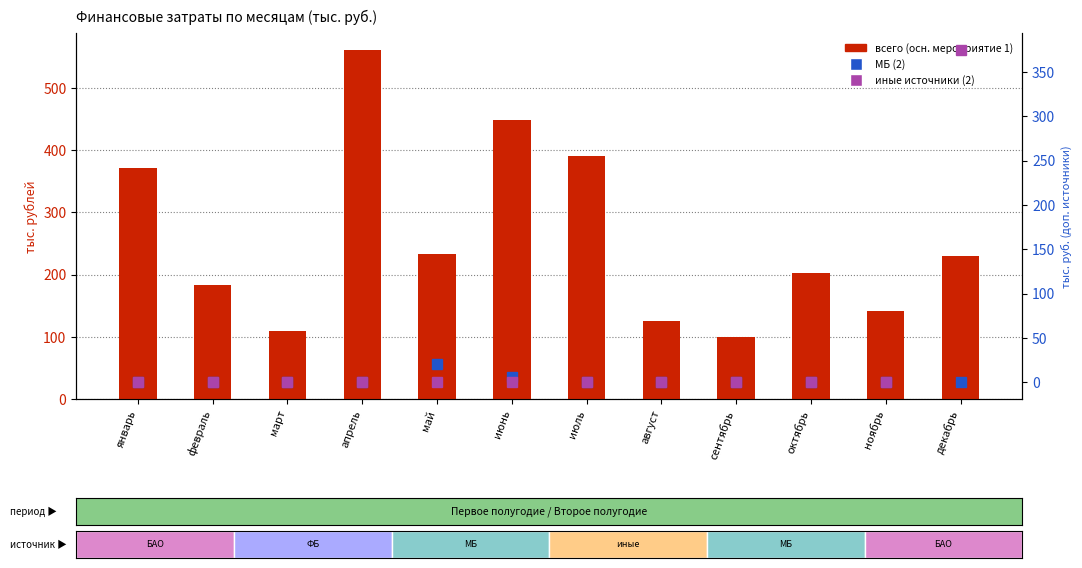

Are the bars grouped side by side (vs. stacked)?

Yes